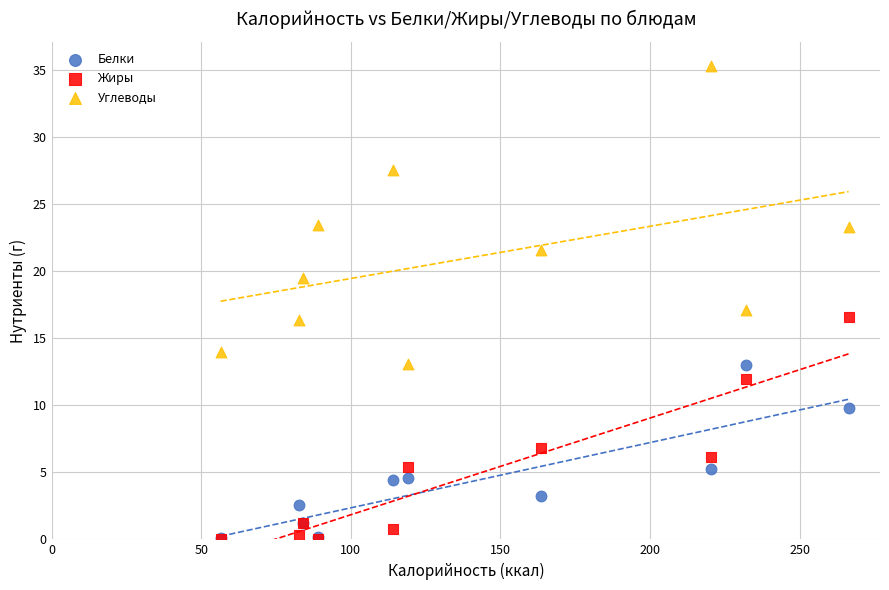

In the Жиры series, what Y value is closest to 8?

6.8